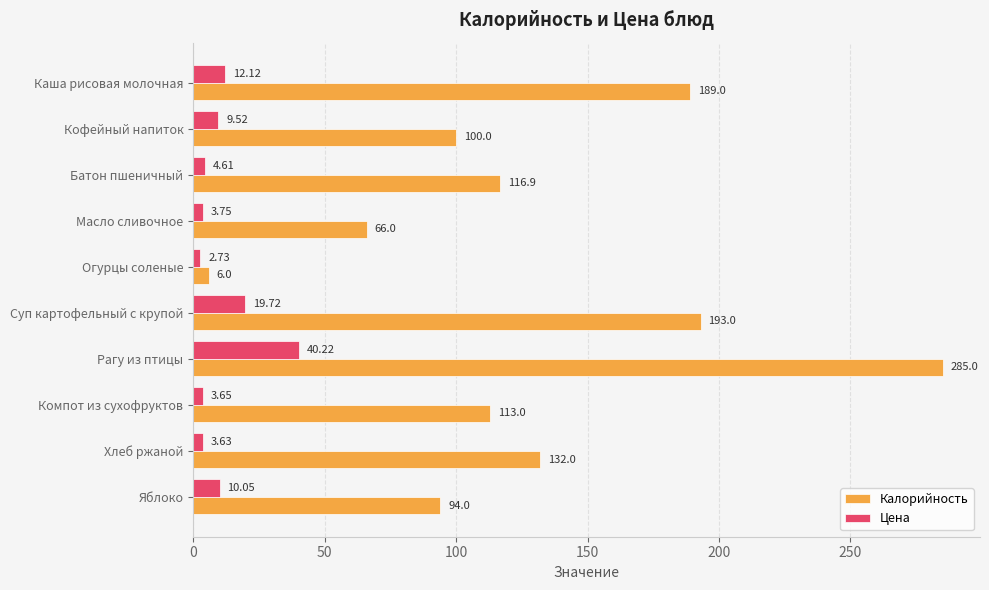

What is the highest value of the Цена series?

40.2